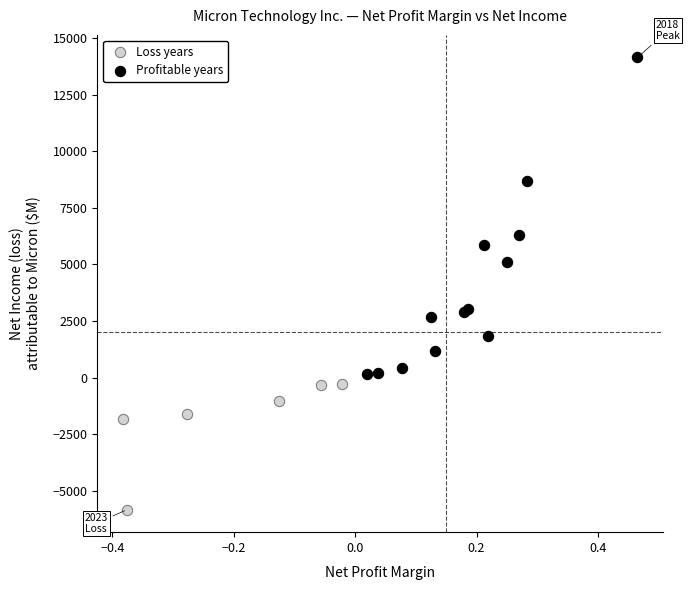

Which series has the largest Y range (max minus min)?

Profitable years